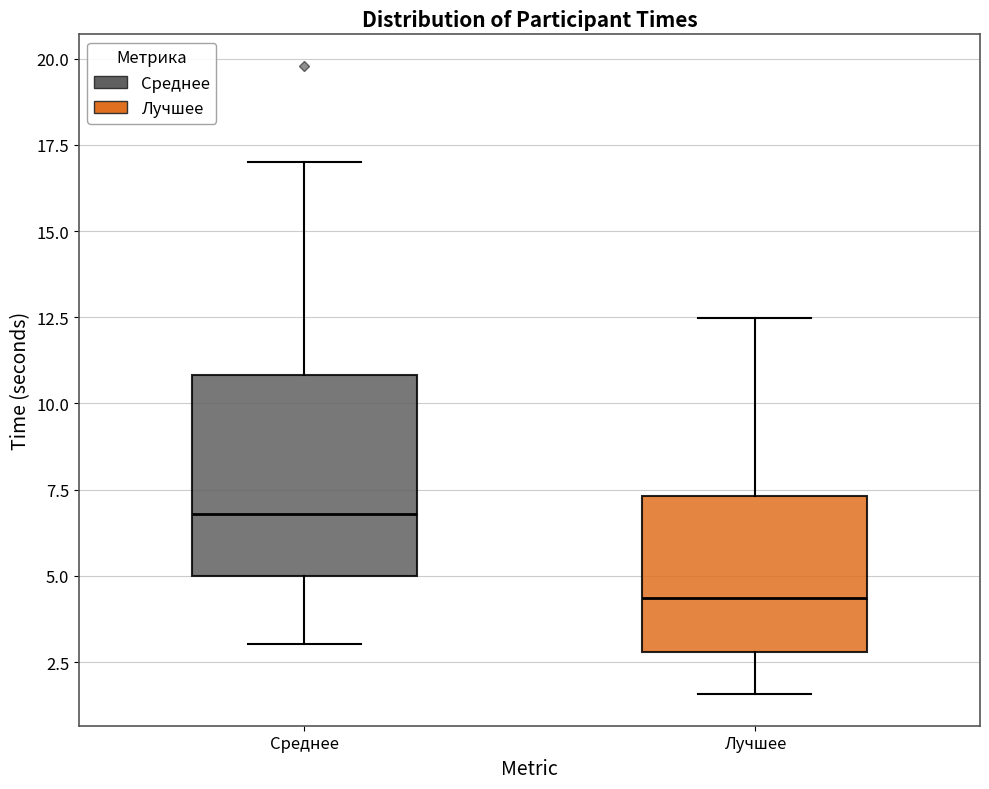

Reading left to right, read every box against the y-axis: the position of its median line, the range the box covers, and the ends of its whiskers. The values are not printed on the chart, so give them approximately, as read against the axis.

Среднее: median 7.0, box 5.0 to 11.0, whiskers 3.0 to 17.0
Лучшее: median 4.5, box 3.0 to 7.5, whiskers 1.5 to 12.5